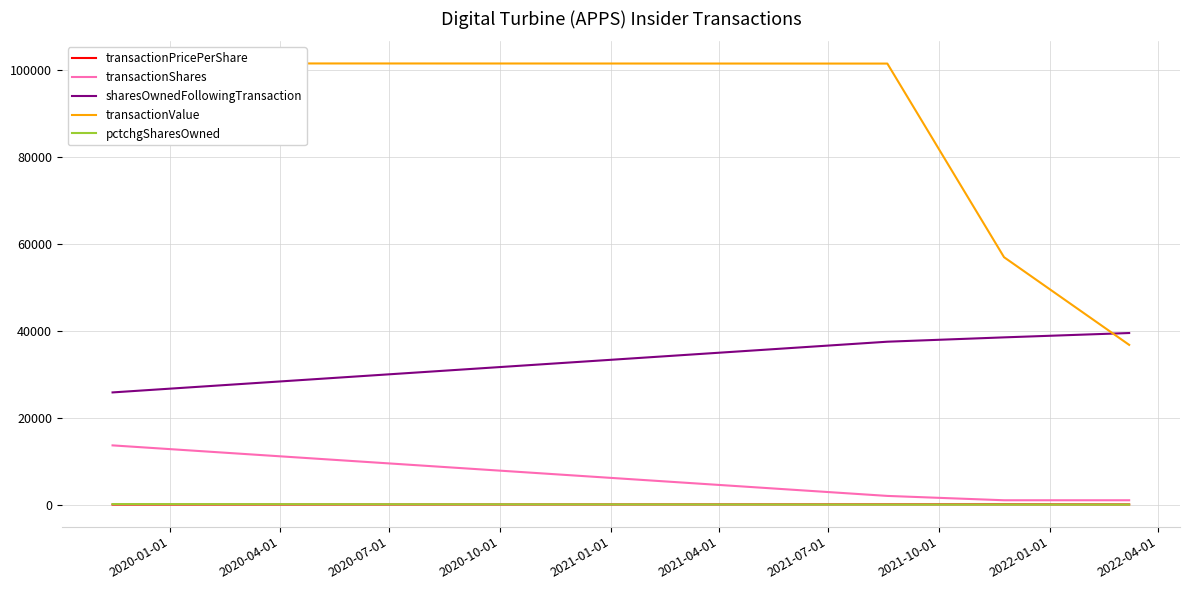

What is the sum of all sharesOwnedFollowingTransaction values?

141396.0